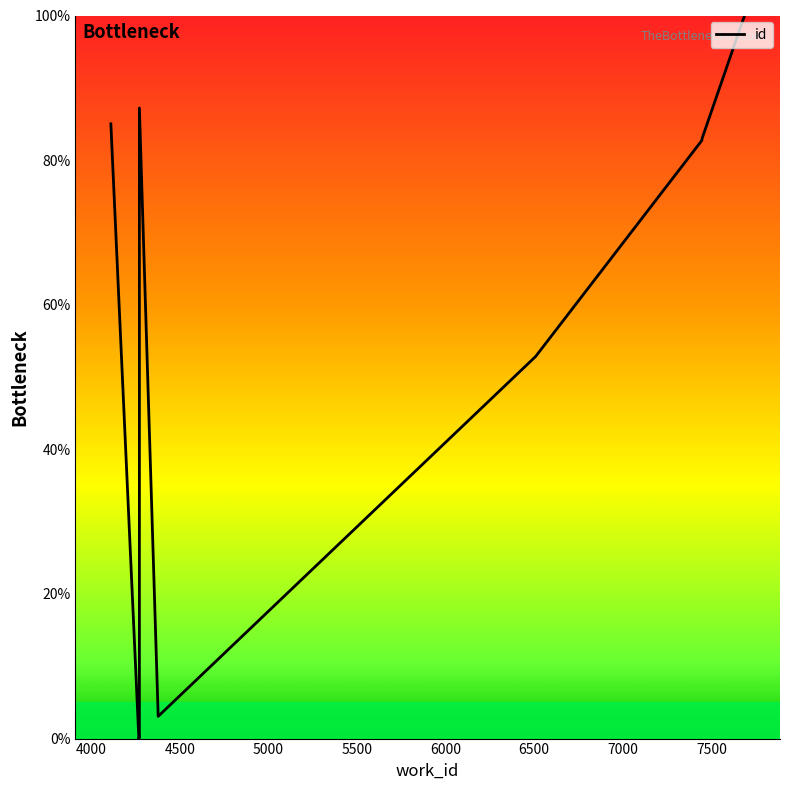

Reading right to left, extract all data points from this chart.

100.0	83.0	82.7	52.8	3.1	87.2	0.2	0.1	0.0	85.0